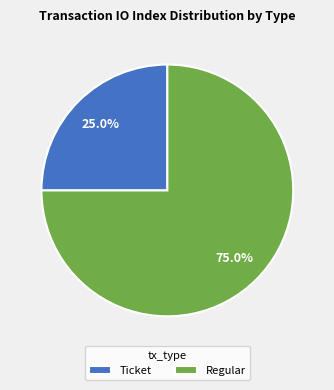

Rank the categories by value from highest to lowest.

Regular, Ticket